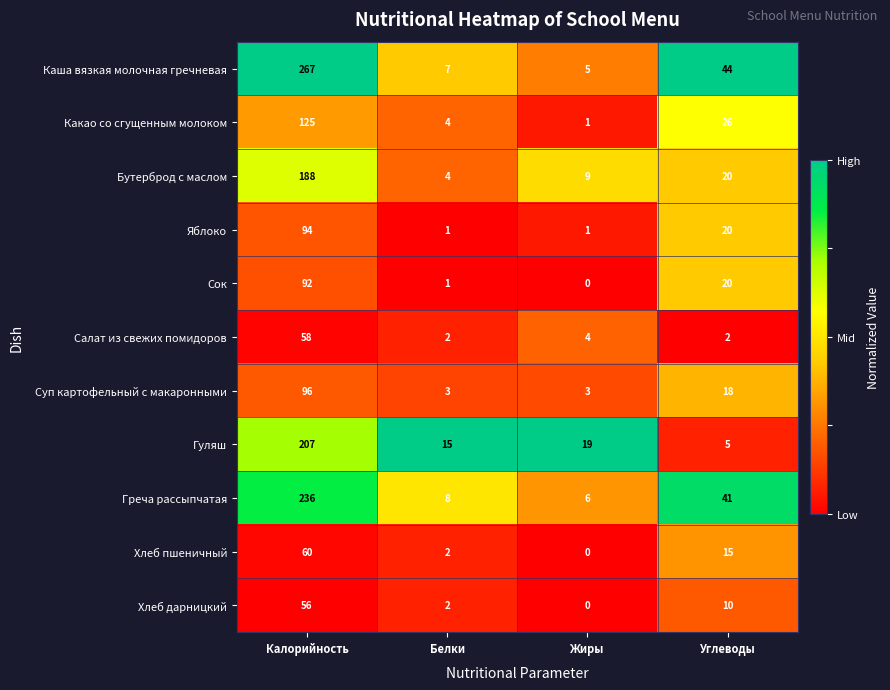

List the labels in order of Бутерброд с маслом value, largest first.

Калорийность, Углеводы, Жиры, Белки